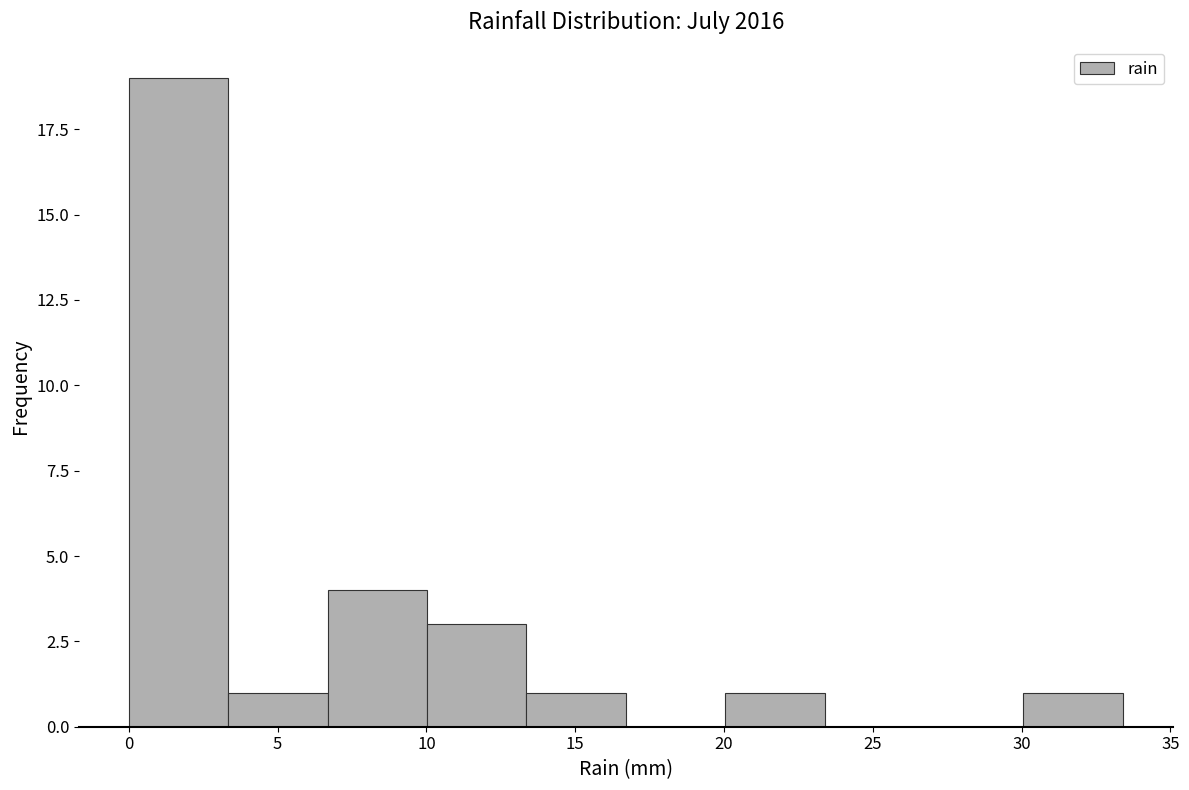

Reading left to right, list every bar in this chart as the range it spans on the x-axis followed by its height. Neither the bar edges nor the heights are printed on the chart, so give them approximately, as read against the axes.

0.0 to 3.5: 19
3.5 to 6.5: 1
6.5 to 10.0: 4
10.0 to 13.5: 3
13.5 to 16.5: 1
16.5 to 20.0: 0
20.0 to 23.5: 1
23.5 to 26.5: 0
26.5 to 30.0: 0
30.0 to 33.5: 1